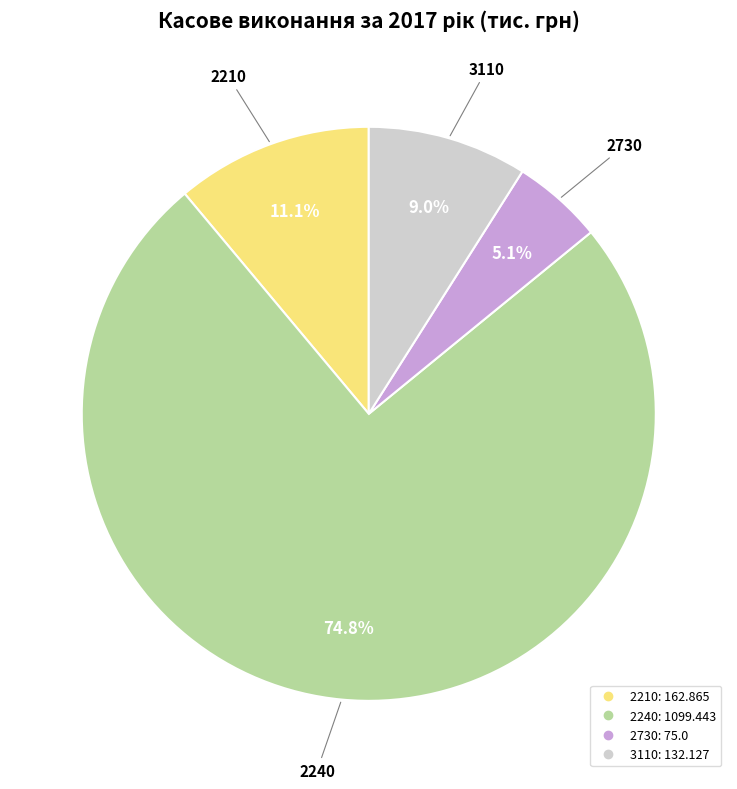

What is the ratio of the value at 3110 to the value at 2240?

0.1